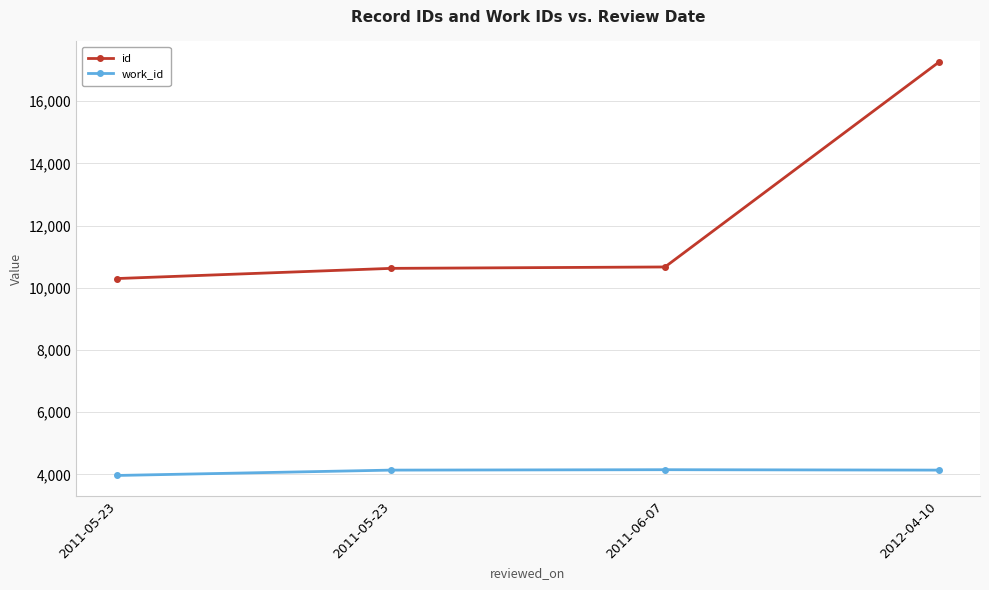

What is the minimum value shown in the chart?

3964